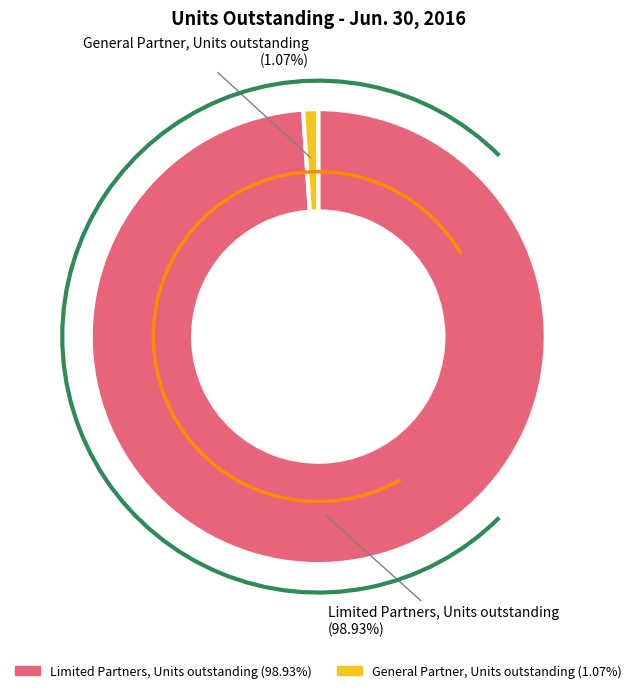

The Limited Partners, Units outstanding slice represents 89% of the pie. True or false?

False